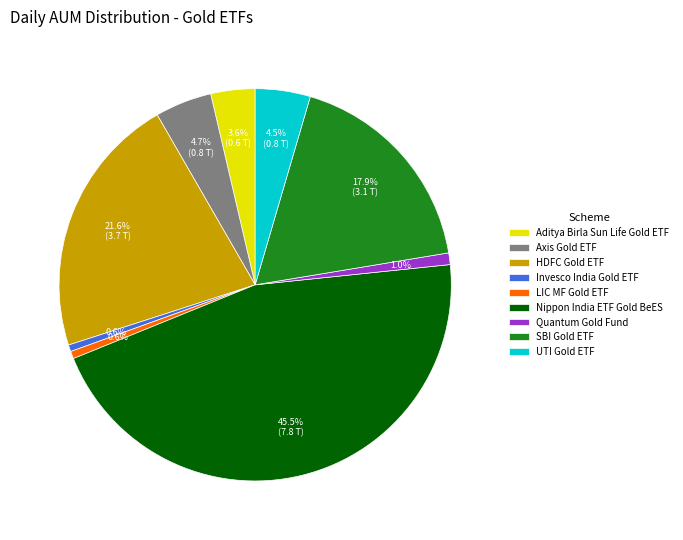

How many slices are in this pie chart?

9